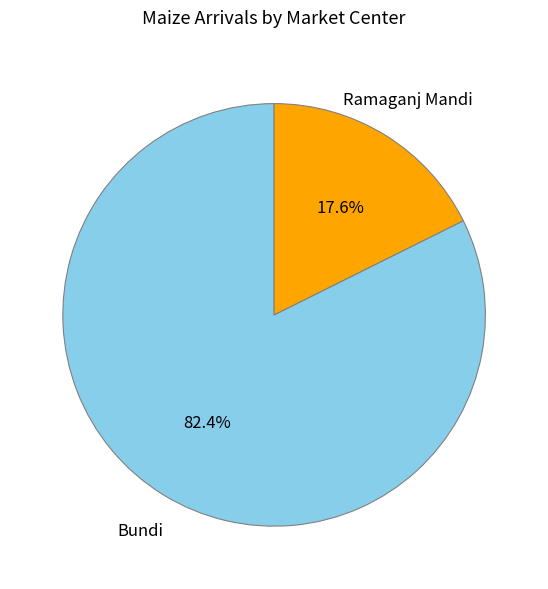

Which has a higher value, Bundi or Ramaganj Mandi?

Bundi